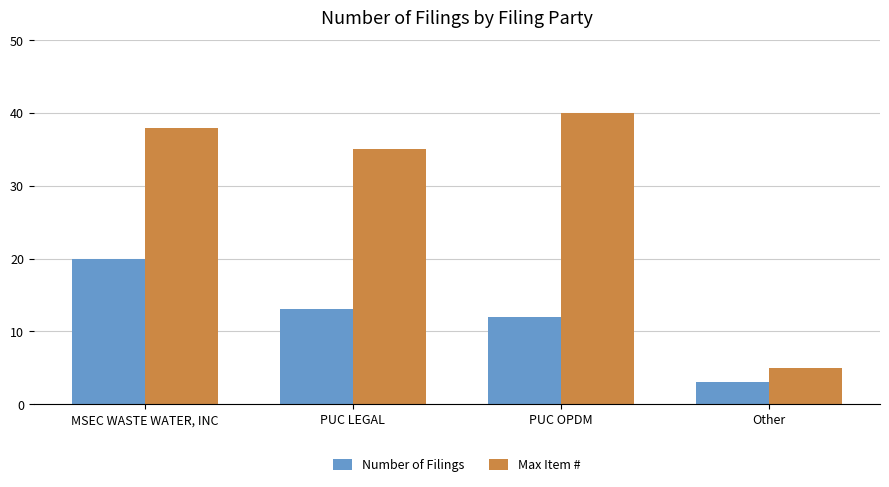

The Max Item # series shows 2 at Other. True or false?

False